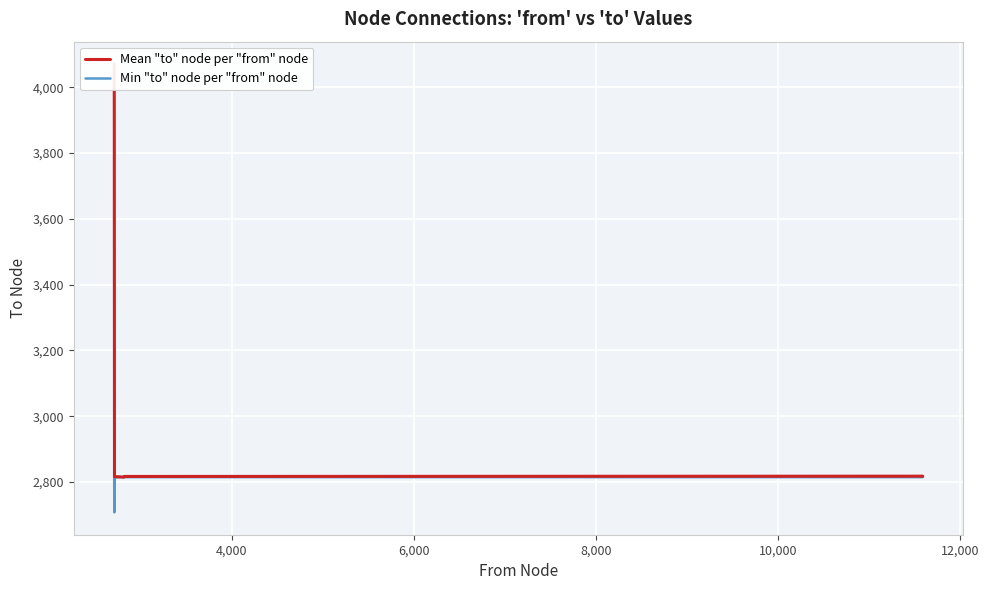

True or false: Min "to" node per "from" node and Mean "to" node per "from" node intersect in this chart.

False